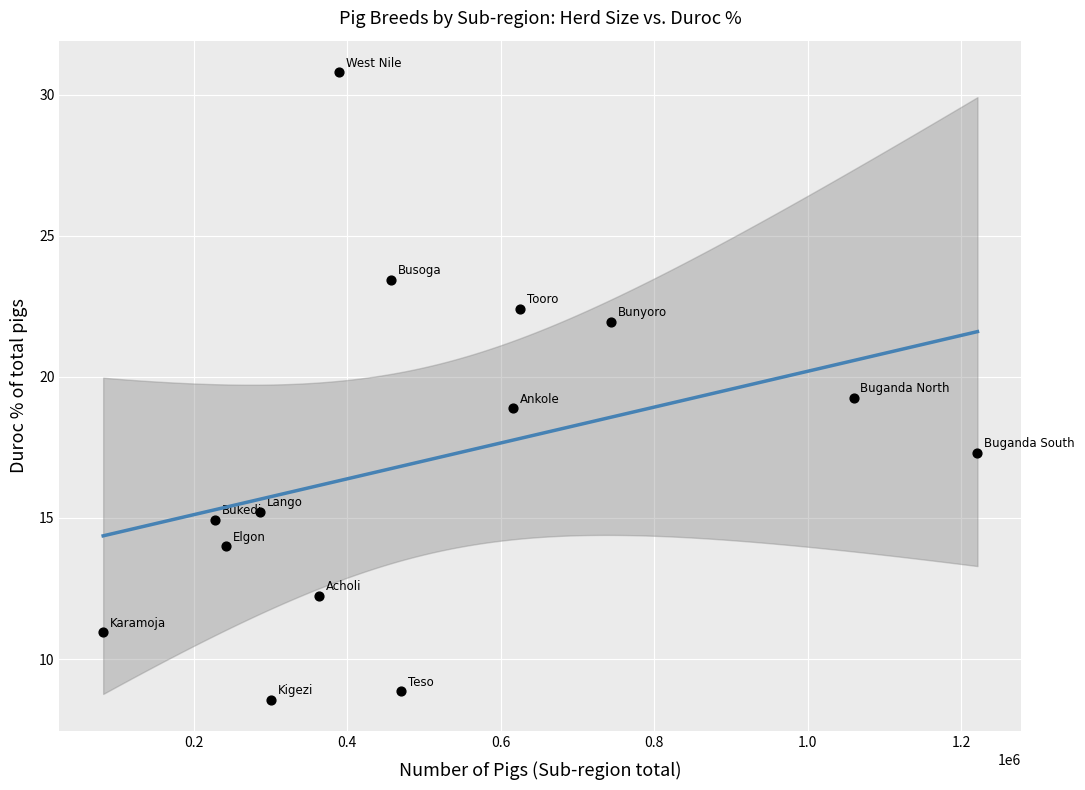

What is the range of Y values (max minus min)?

22.3